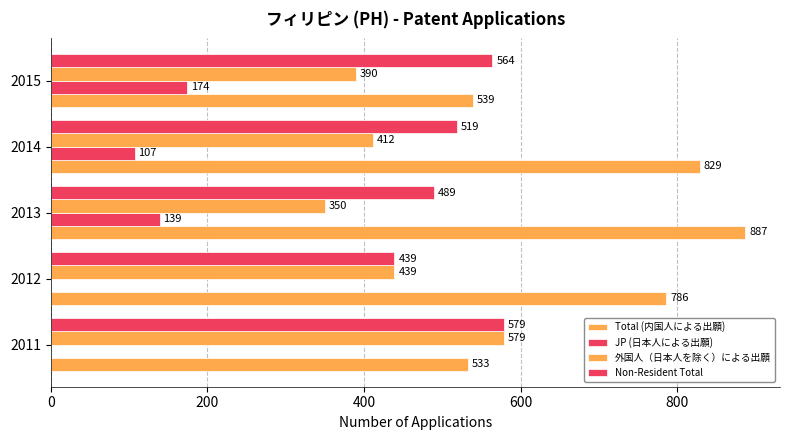

What is the difference between the maximum and minimum values in the 外国人（日本人を除く）による出願 series?

229